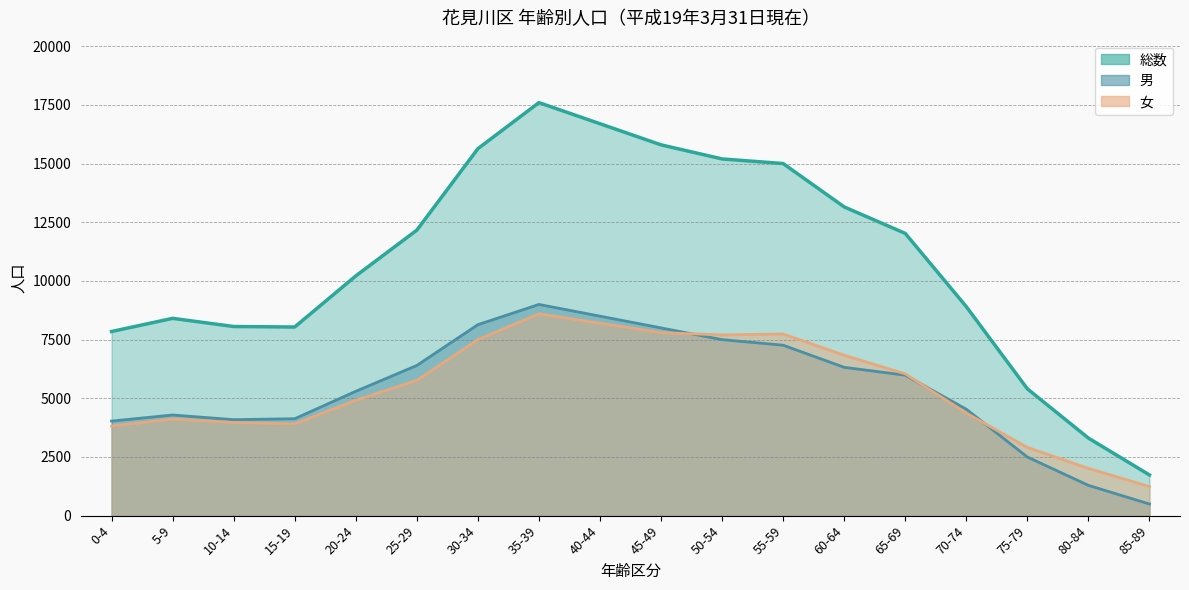

Is the value of 総数 at 20-24 greater than the value of 男 at 15-19?

Yes